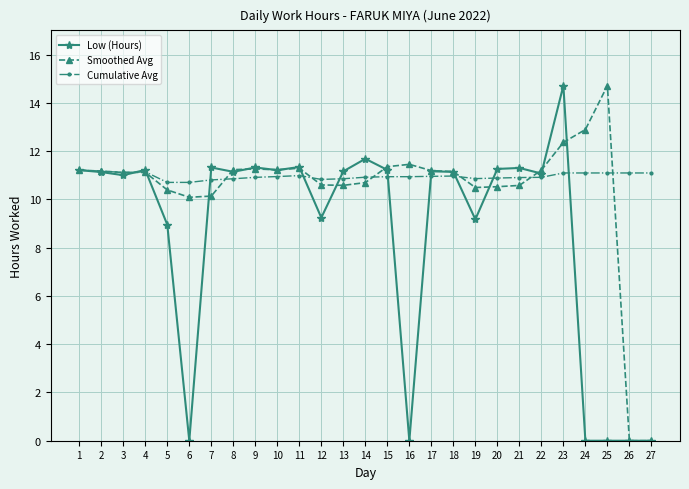

Is this an area chart (filled region under the line)?

No